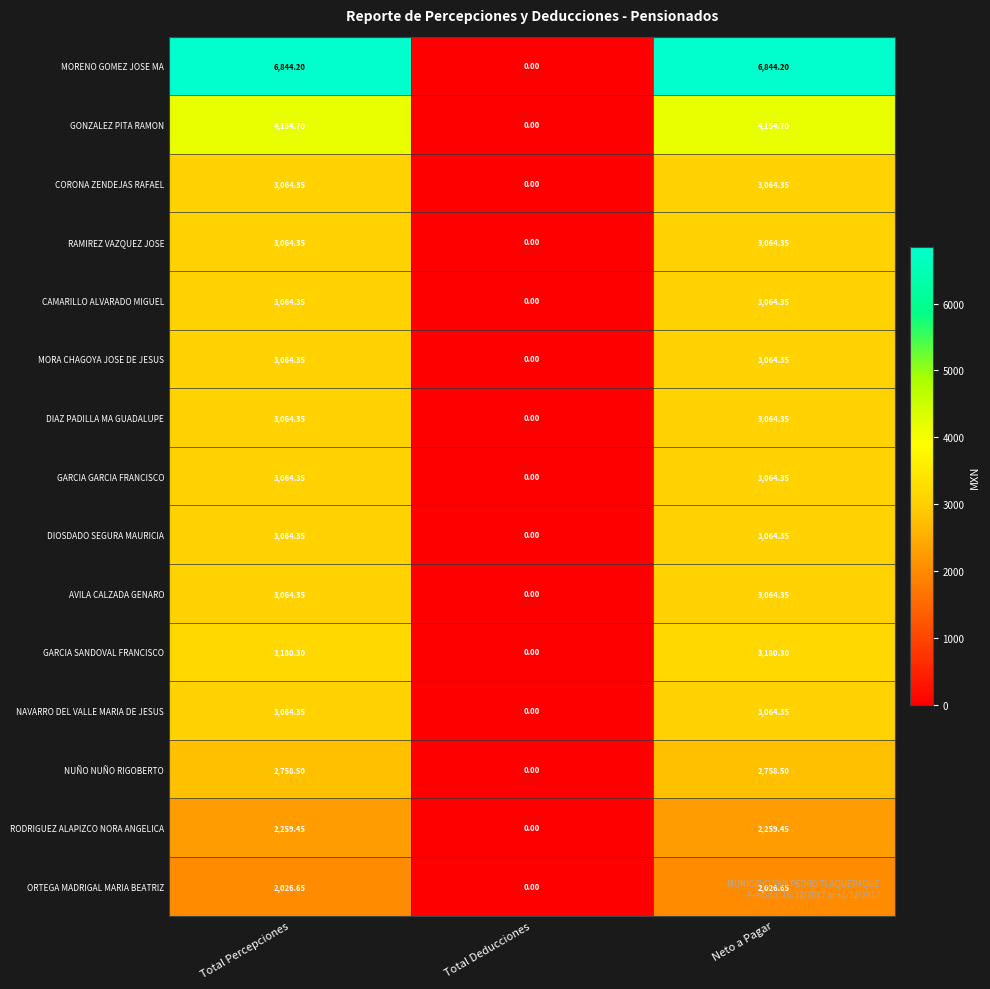

At which label does CORONA ZENDEJAS RAFAEL reach its minimum?

Total Deducciones